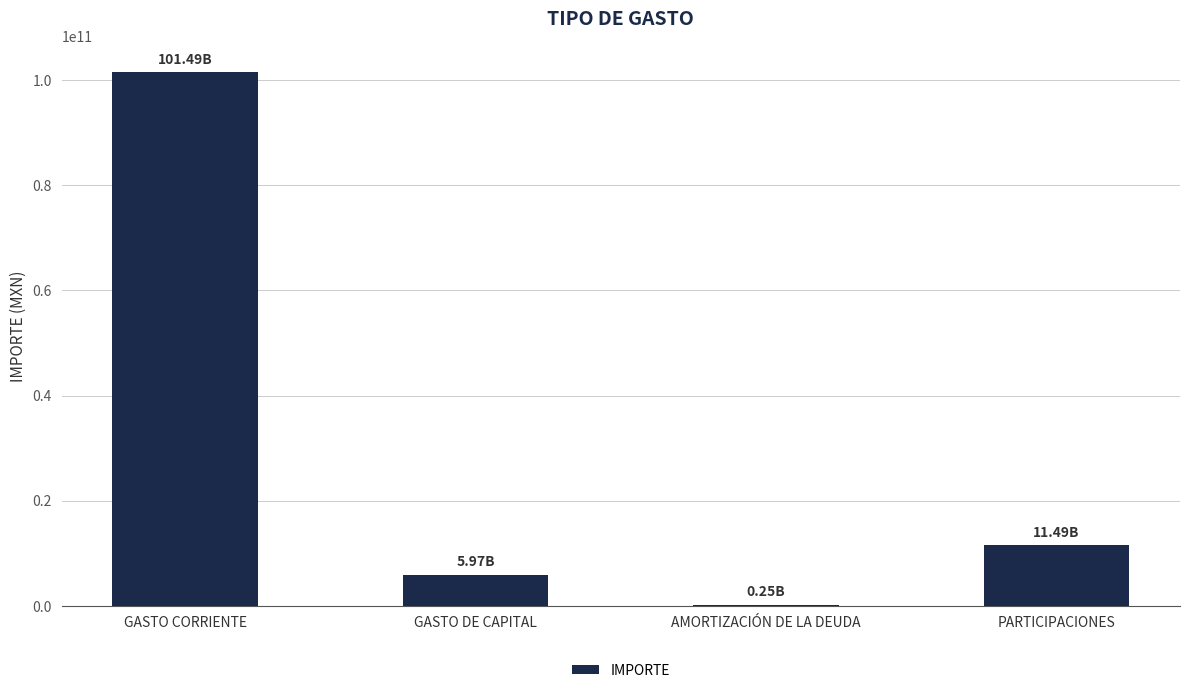

What is the change in value from GASTO DE CAPITAL to PARTICIPACIONES?

+5526326028